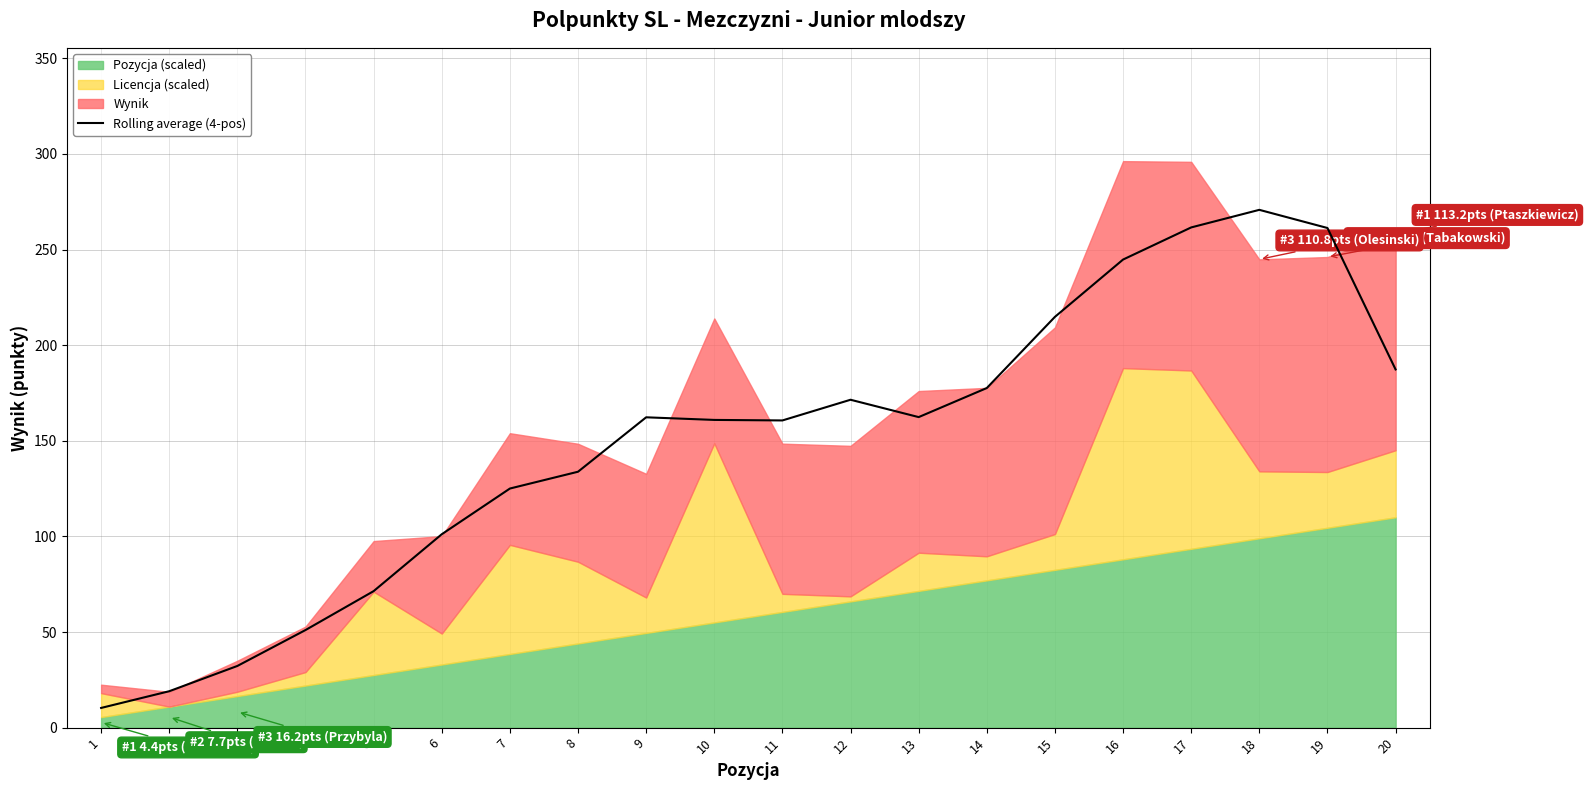

Where is the data nearest to the value 140?

8